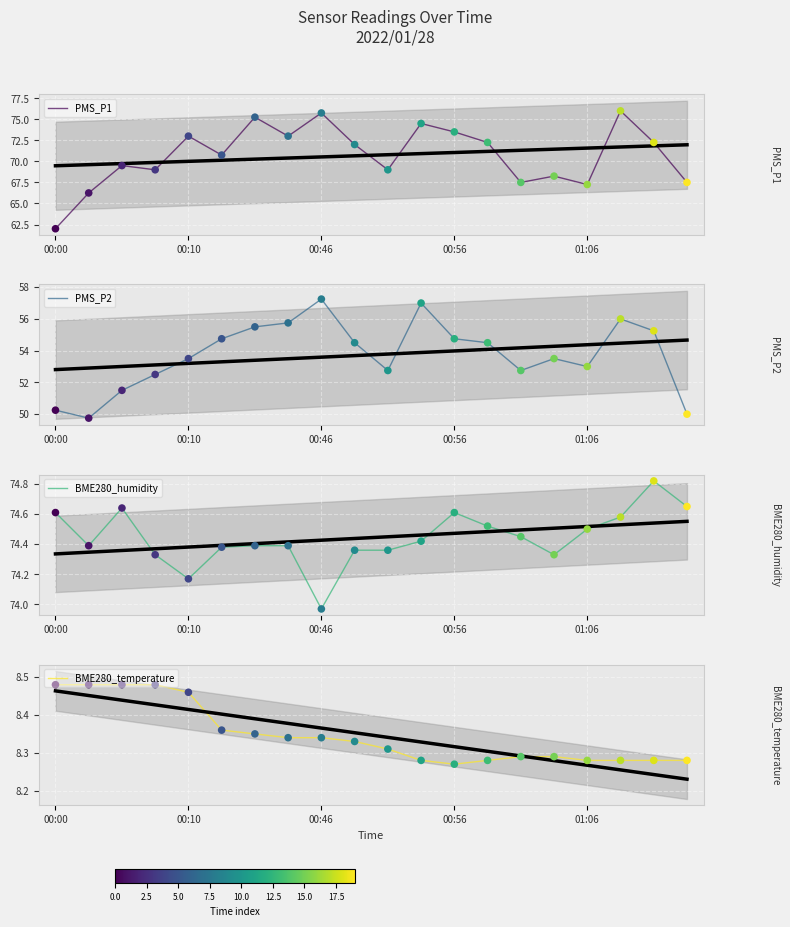

Which series contains the highest Y value?

PMS_P1